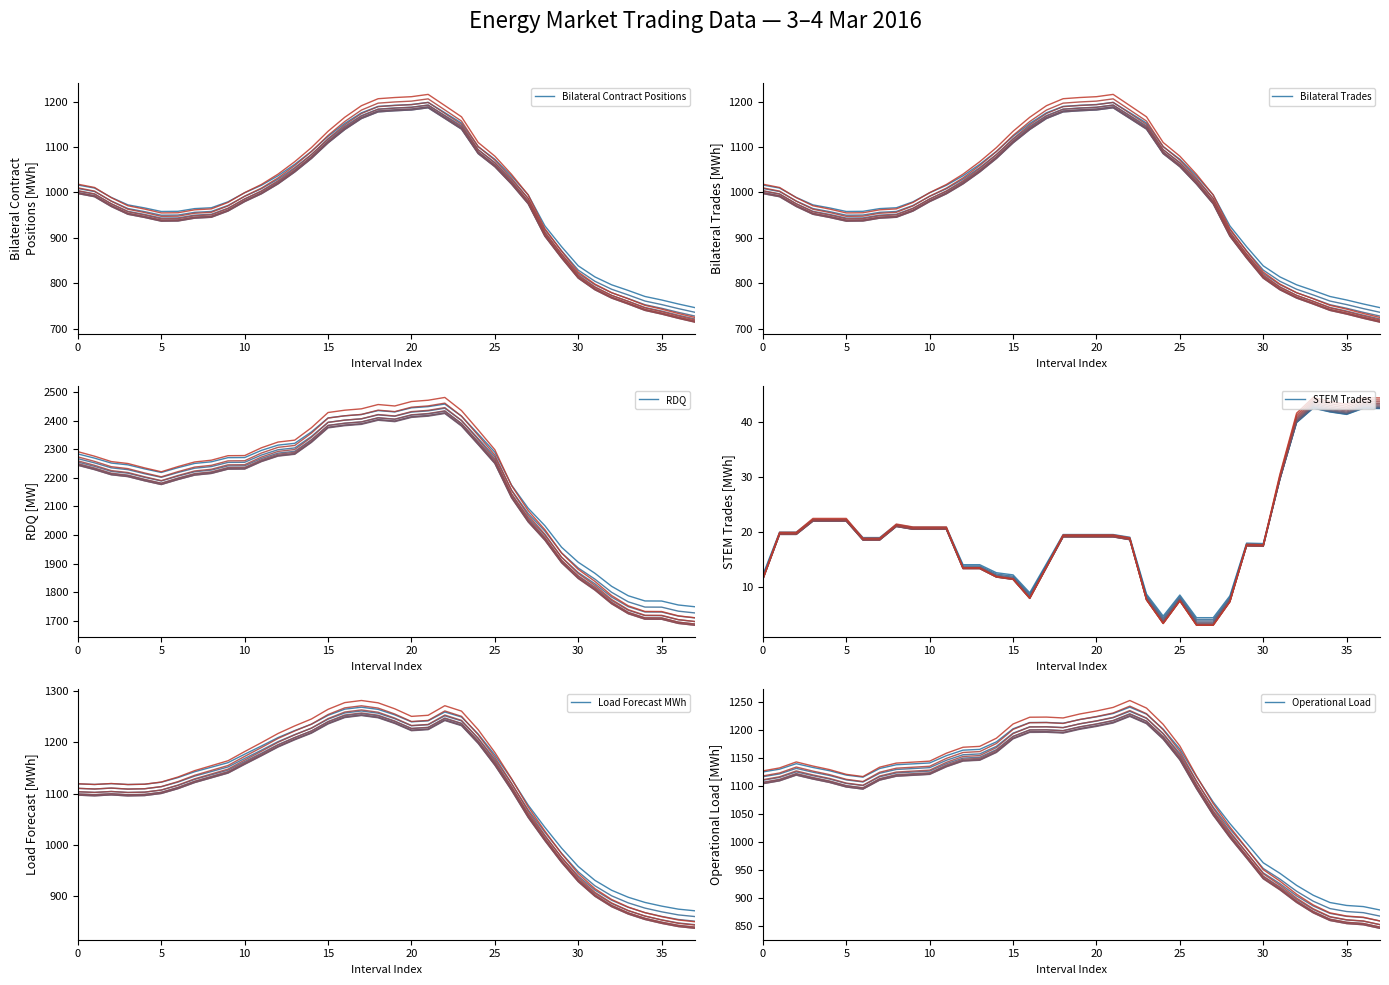

At 30, list the series in order from largest to smallest.

RDQ, Load Forecast MWh, Operational Load, Bilateral Contract Positions, Bilateral Trades, STEM Trades